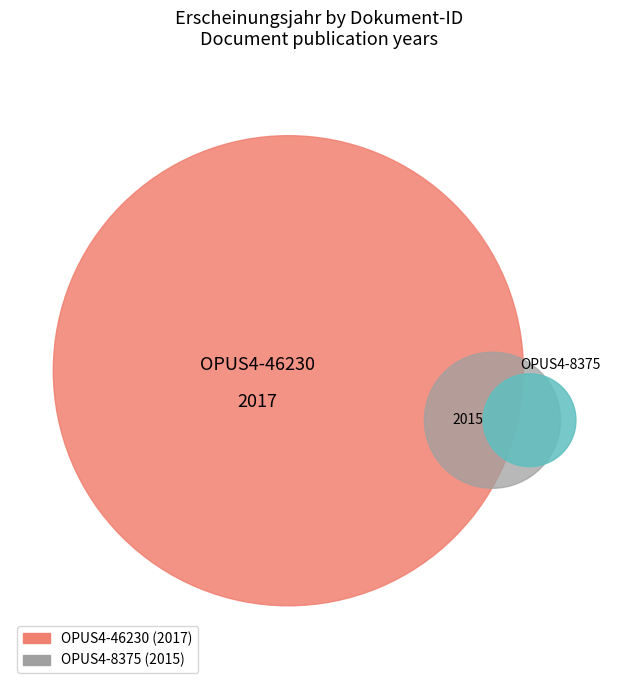

What portion of the pie excludes OPUS4-46230?

50.0%